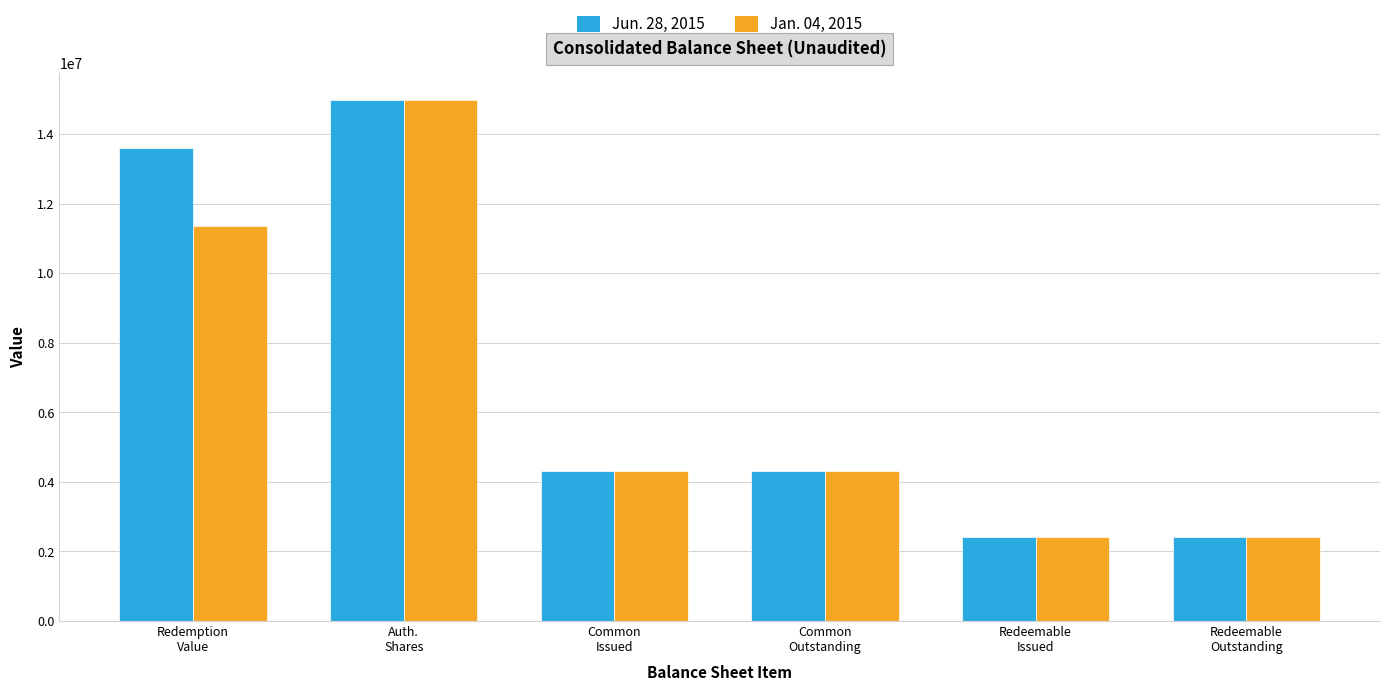

The value of Jan. 04, 2015 at Common
Issued is 4324599. True or false?

True